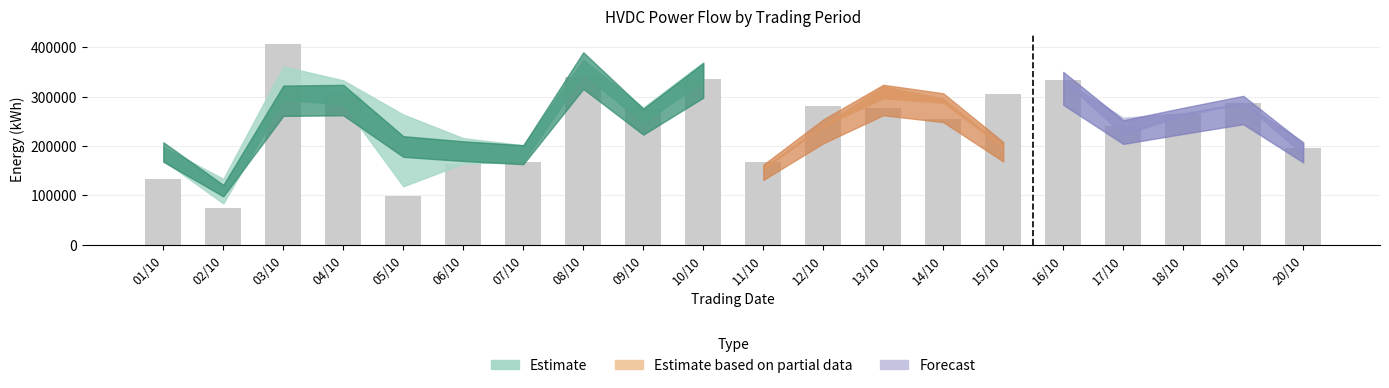

What is the label of the 19th bar from the left?

19/10